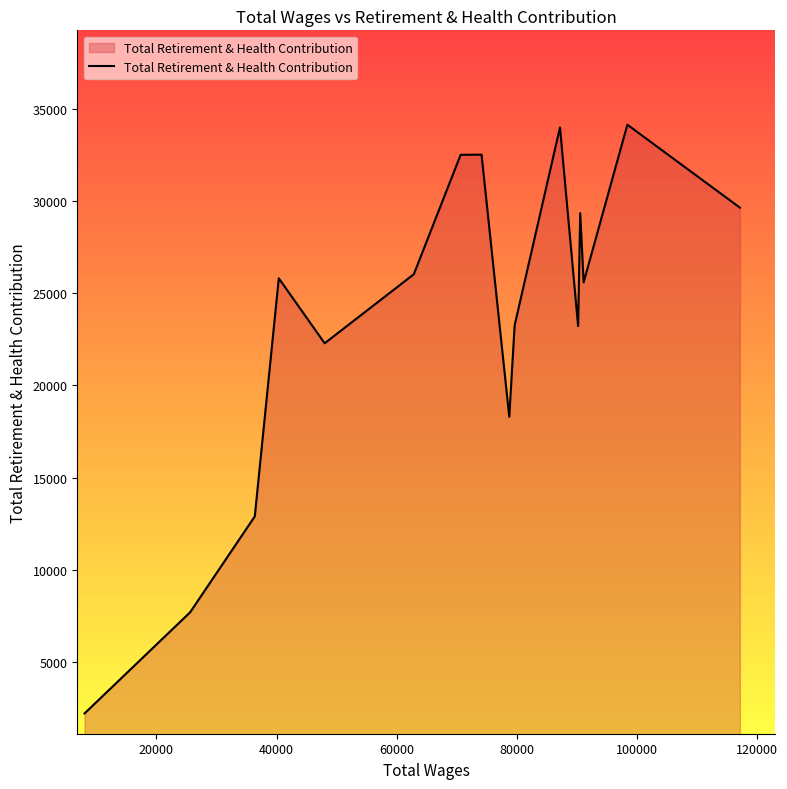

What is the difference between the maximum and second lowest values?

26451